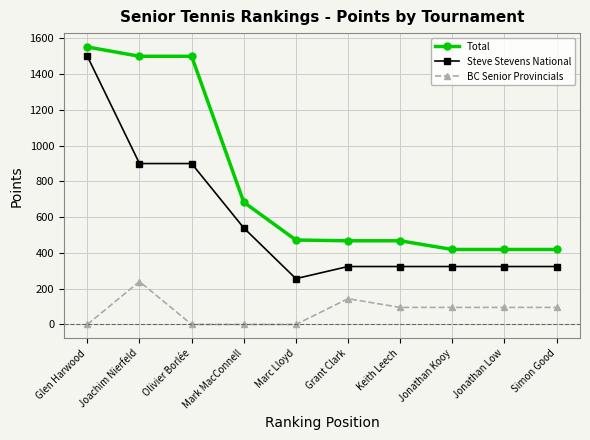

Is the value of Steve Stevens National at Joachim Nierfeld greater than the value of BC Senior Provincials at Joachim Nierfeld?

Yes